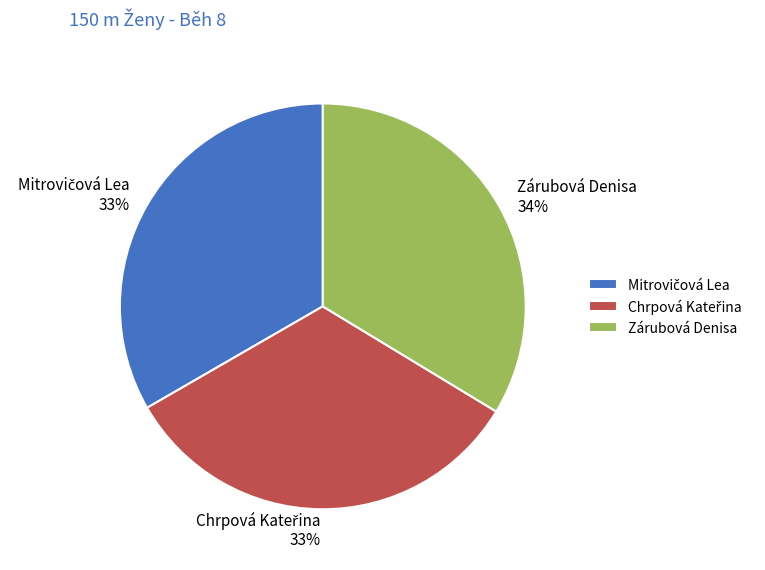

To the nearest percent, what percentage of the pie is Zárubová Denisa?

34%